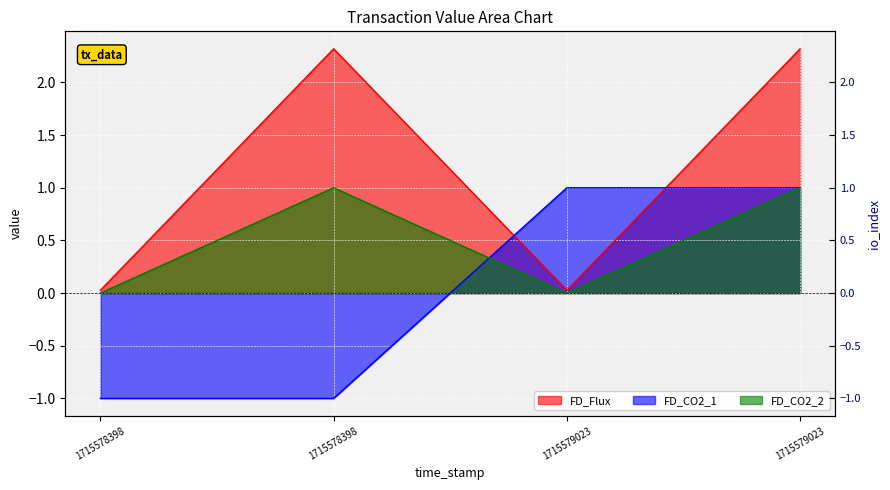

Between 1715578398 and 1715579023, which is larger?

1715578398